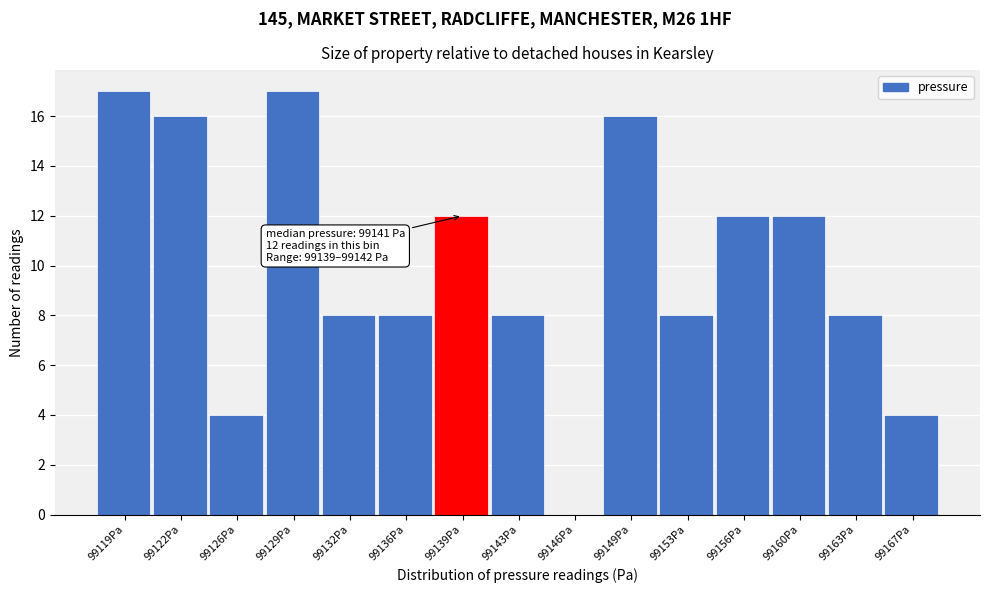

Reading right to left, list all the values displayed in this chart.

99167Pa=4	99163Pa=8	99160Pa=12	99156Pa=12	99153Pa=8	99149Pa=16	99146Pa=0	99143Pa=8	99139Pa=12	99136Pa=8	99132Pa=8	99129Pa=17	99126Pa=4	99122Pa=16	99119Pa=17